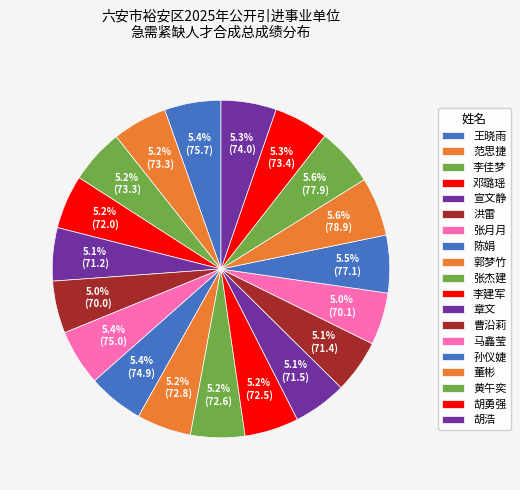

What is the change in value from 王晓雨 to 张月月?

-0.7